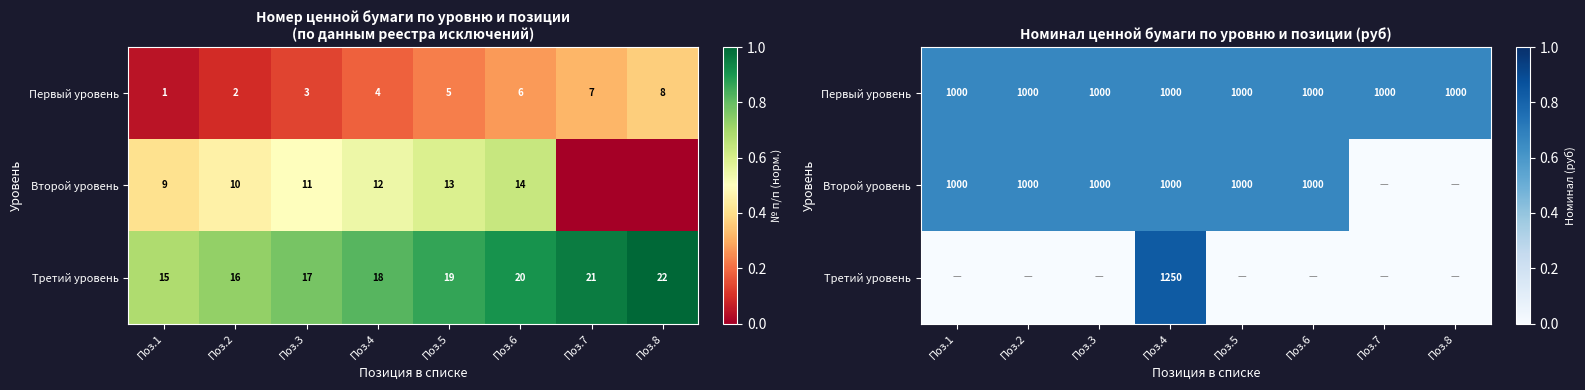

How many Третий уровень values are between 0 and 1?

8